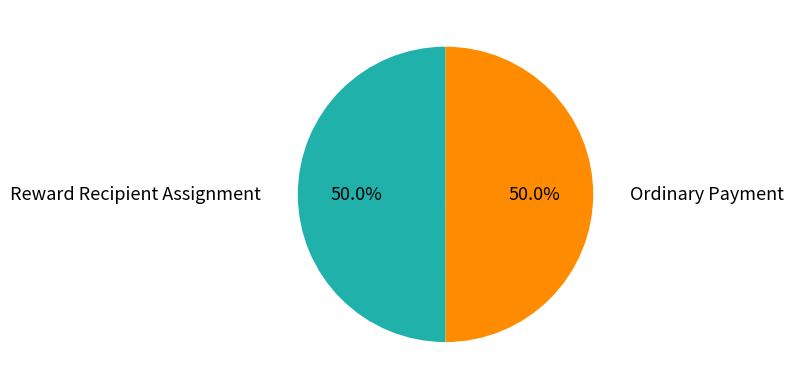

What is the largest slice in the pie chart?

Reward Recipient Assignment